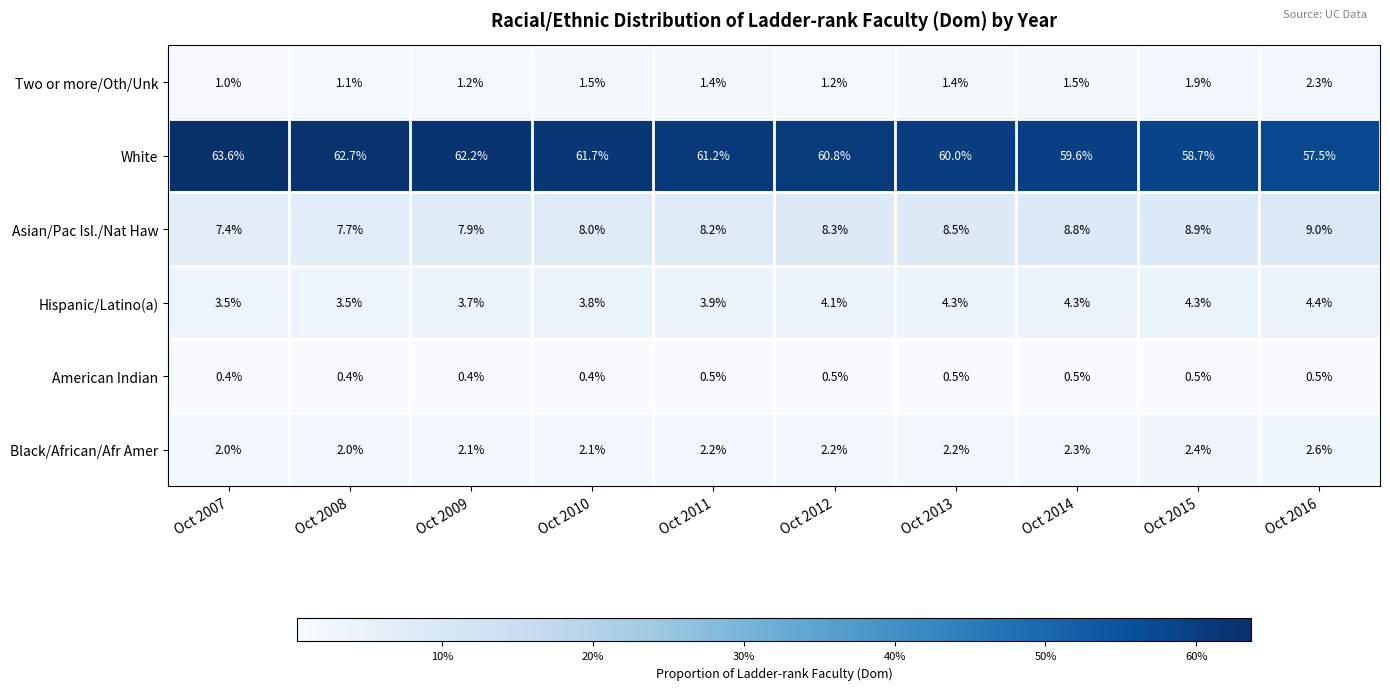

Is it true that White equals 63.6 at Oct 2007?

True